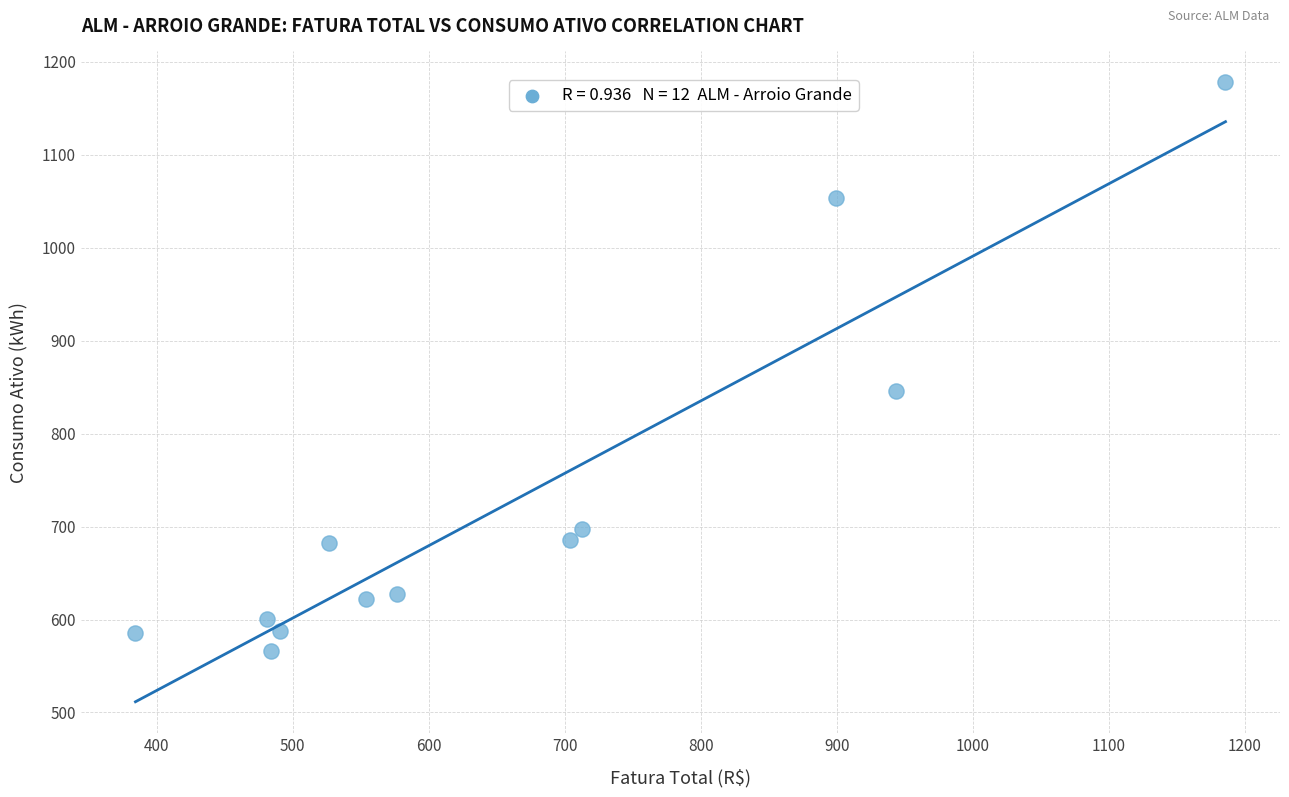

What is the average Y value?

728